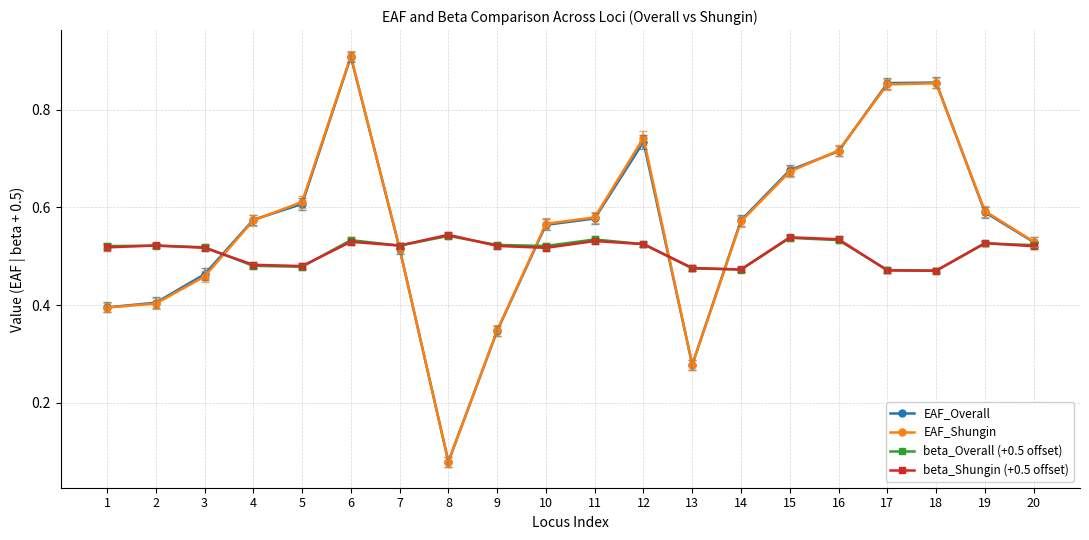

After their last crossing, which series has the higher values: EAF_Overall or beta_Shungin (+0.5 offset)?

EAF_Overall